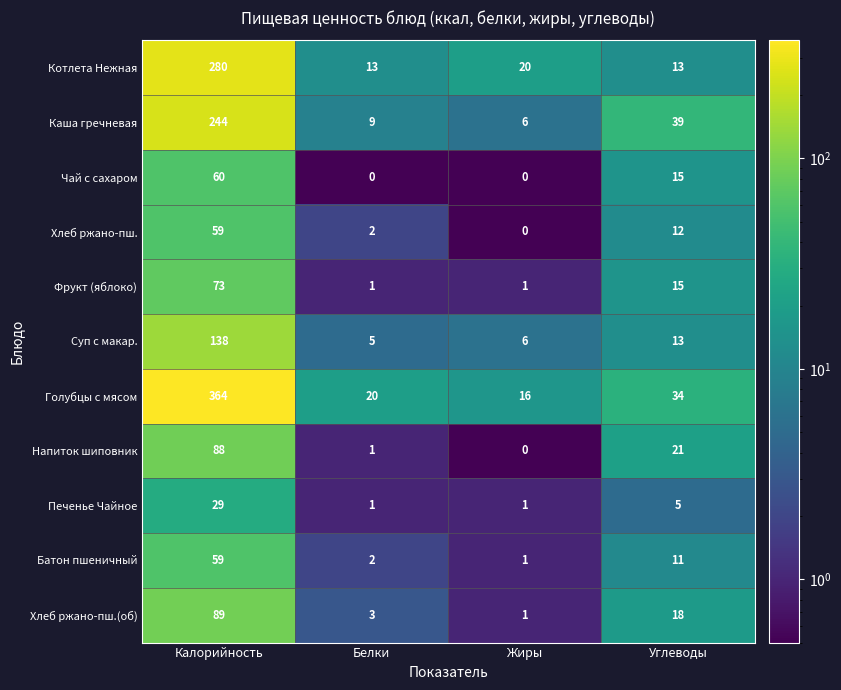

Where does the Голубцы с мясом series first go above 34?

Калорийность